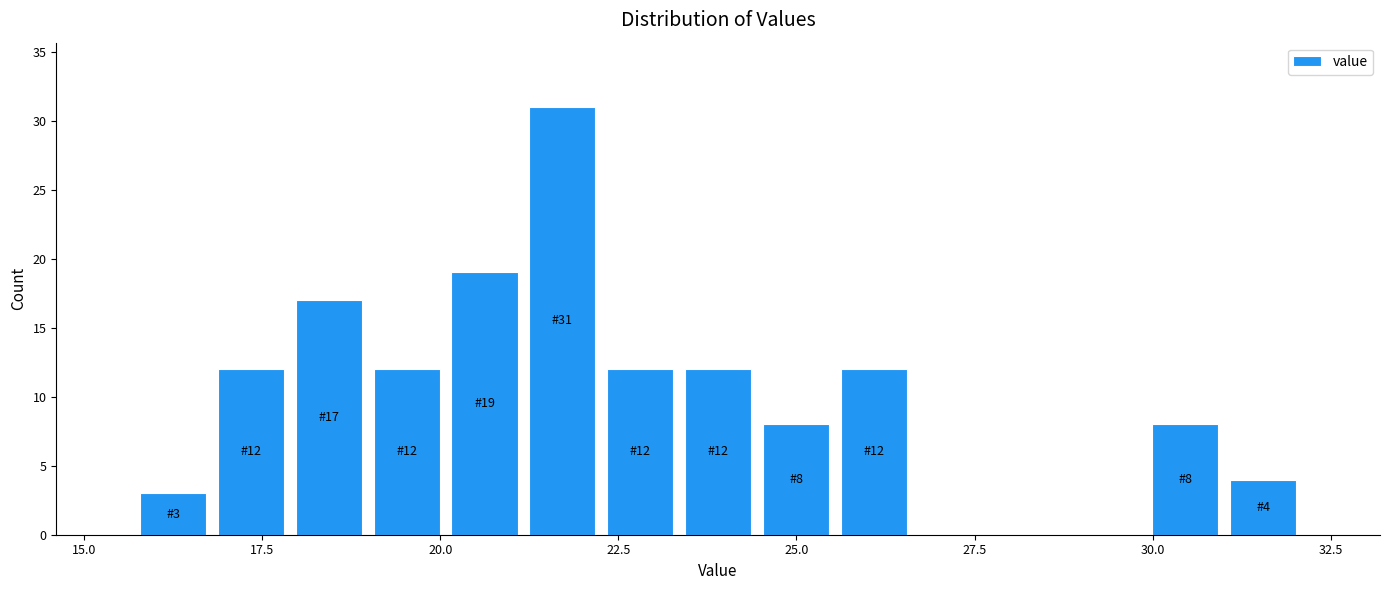

Around what value on the x-axis is the tallest bar? Give the approximate position of its centre, as read against the axis.

21.5